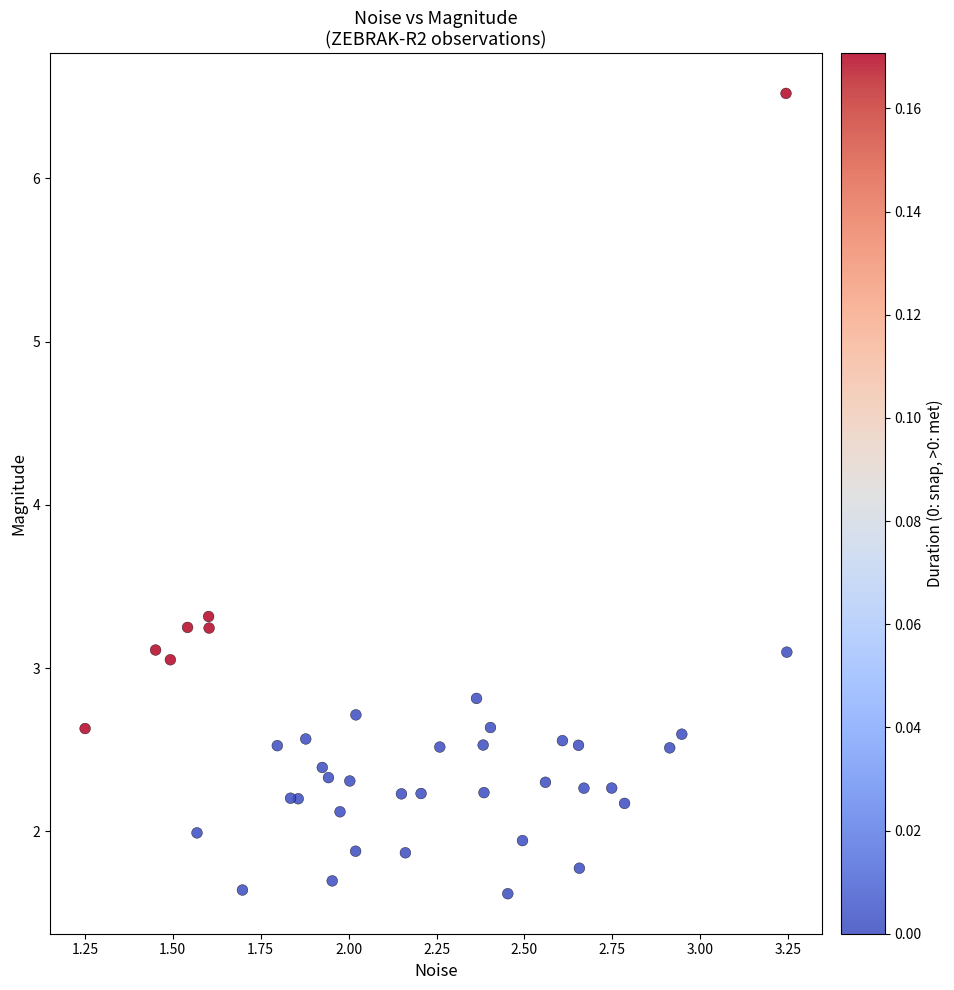

What Y value in the scatter plot is closest to 4?

3.3